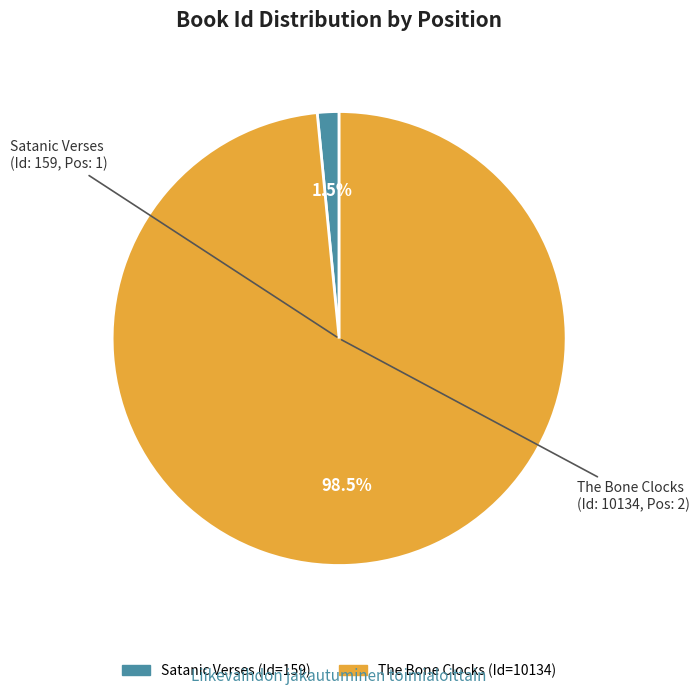

To the nearest percent, what is the difference between the largest and smallest slice percentages?

97%